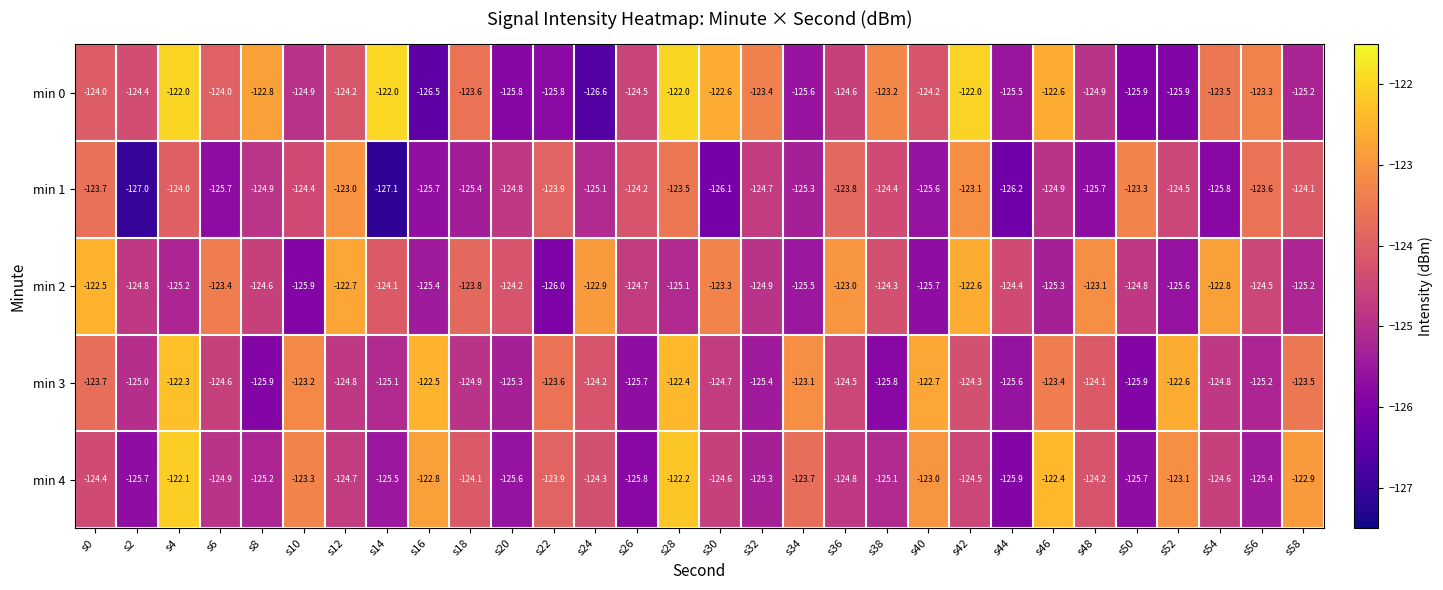

At which category is the sum across all series the highest?

s28